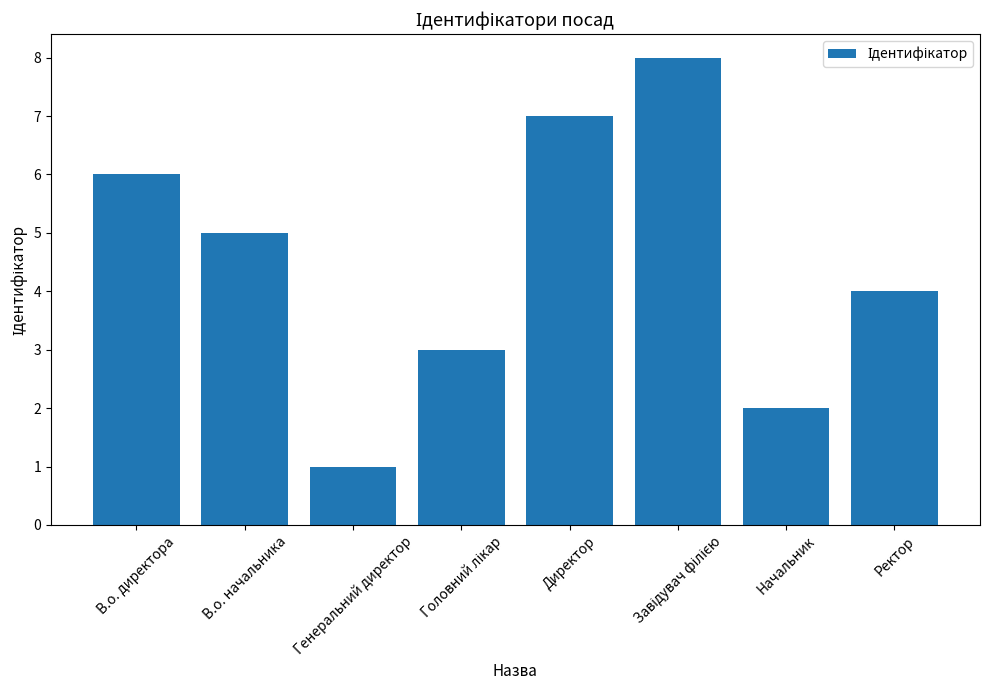

What is the value of the 6th bar from the left?

8